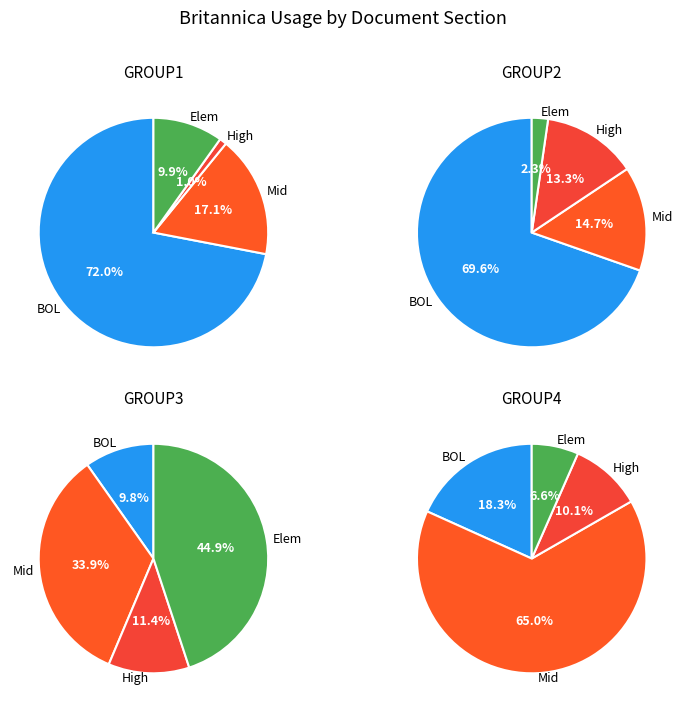

True or false: Beulah Public Schools accounts for 7% of the total.

False